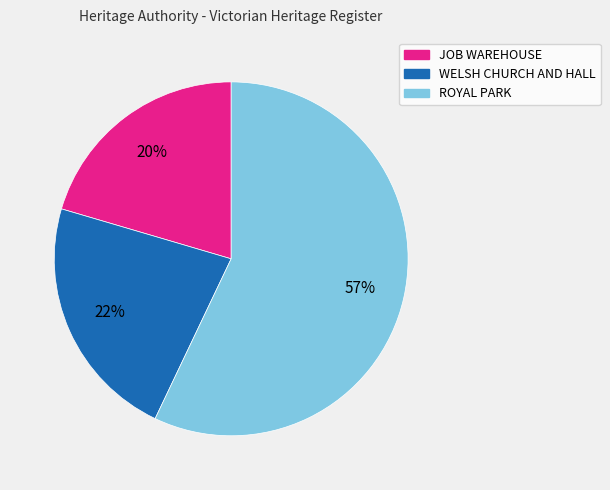

Combined, do JOB WAREHOUSE and ROYAL PARK account for over 50%?

Yes